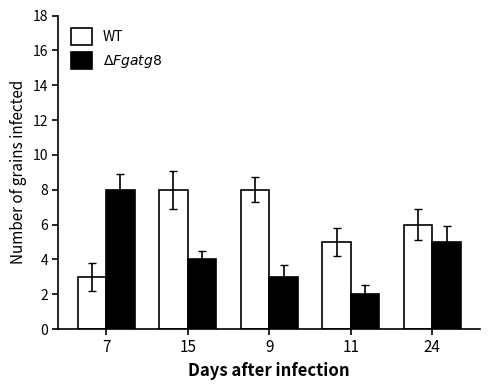

What is the spread (max minus min) of values at 9?

5